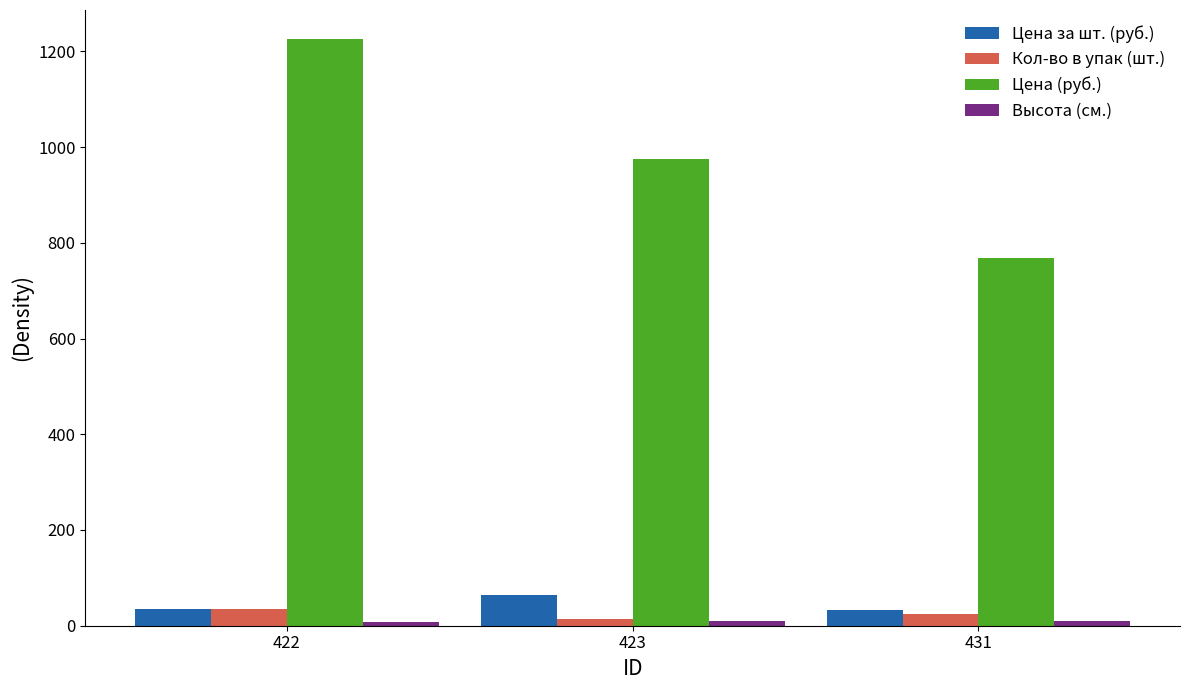

At which label does Цена (руб.) reach its peak?

422